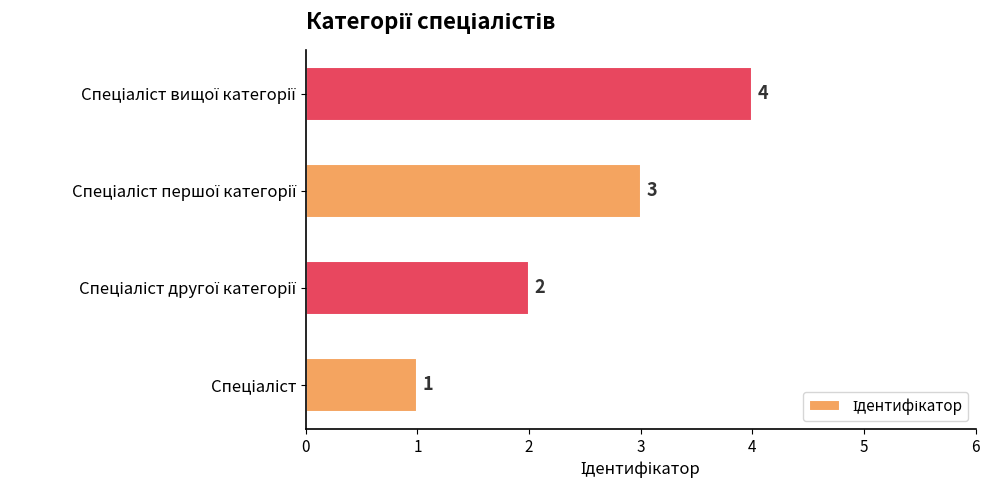

How many values are between 2 and 4?

3